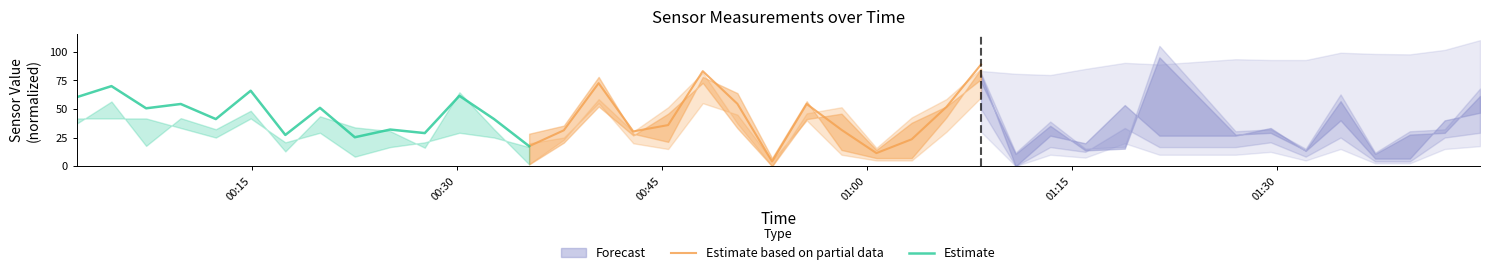

List the series in order of their overall mean, lowest first.

Estimate based on partial data, Estimate